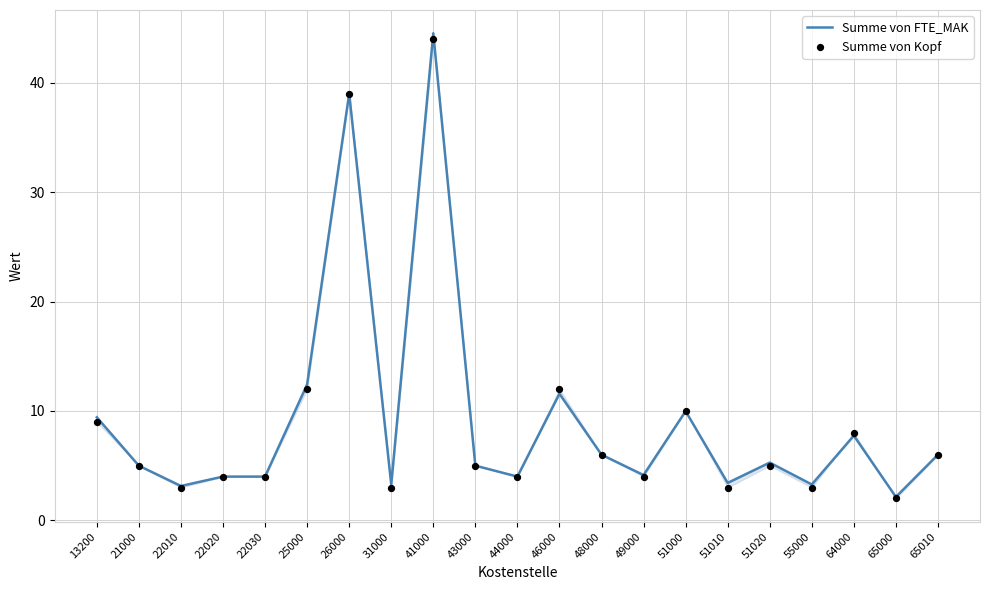

At which category is the sum across all series the highest?

41000